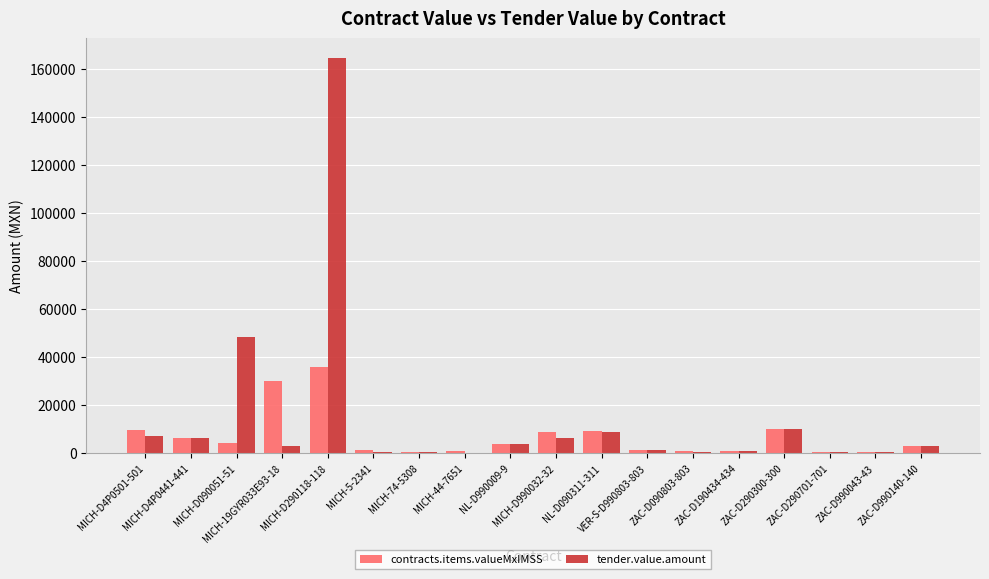

What is the maximum value for tender.value.amount?

164430.0